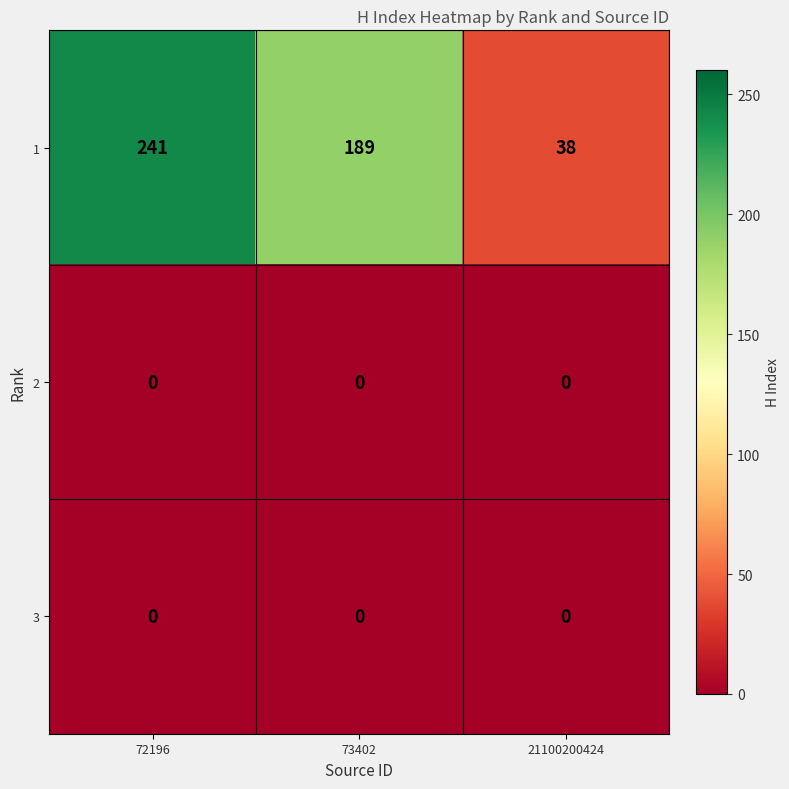

The 1 series shows 26 at 21100200424. True or false?

False